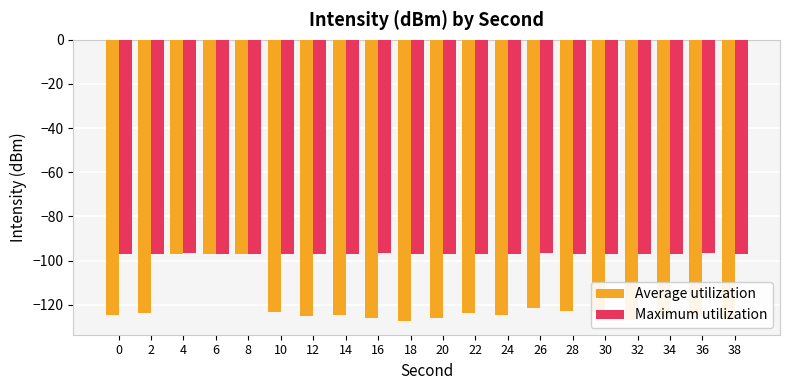

The value of Maximum utilization at 18 is -141.6. True or false?

False